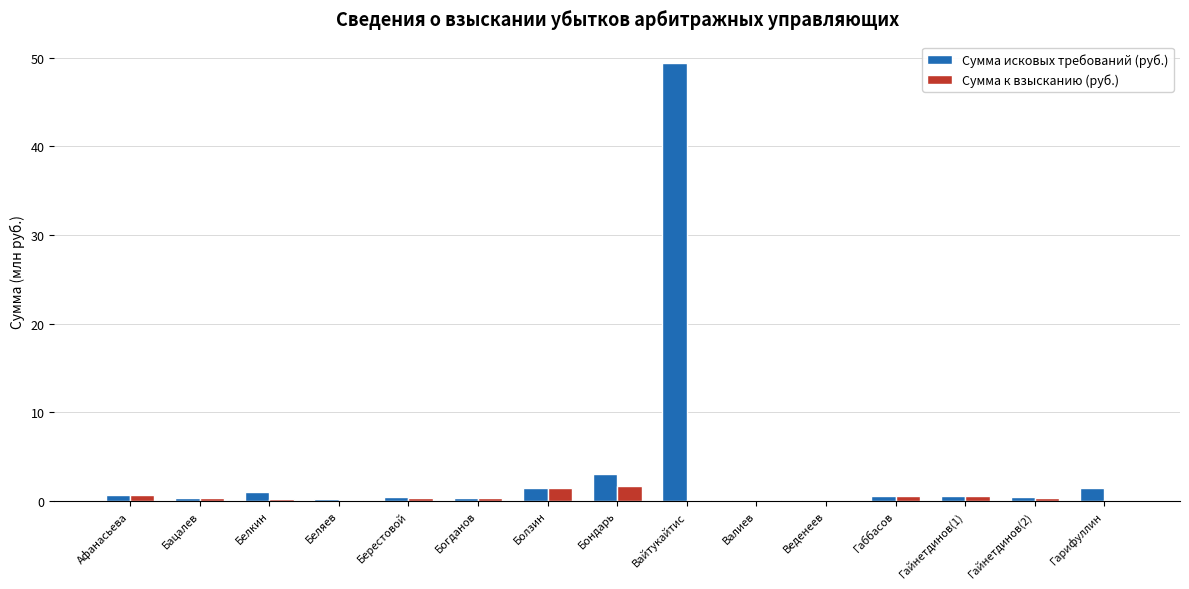

What is the greatest value displayed?

49.4